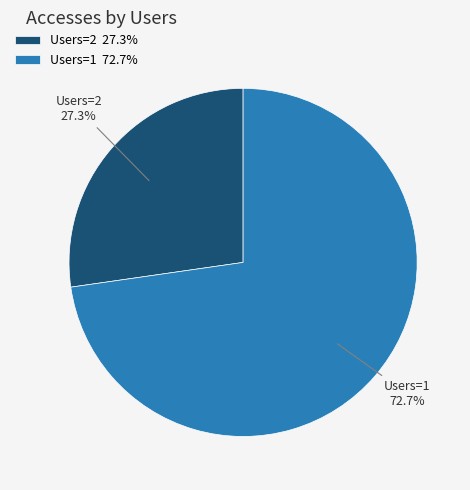

Rank the categories by value from lowest to highest.

Users=2 27.3%, Users=1 72.7%